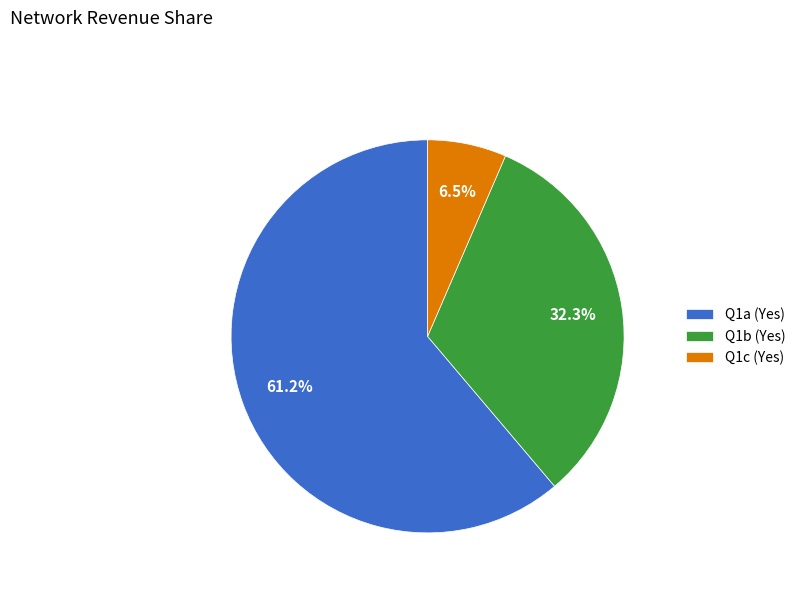

Approximately how many times larger is the value at Q1b (Yes) compared to Q1a (Yes)?

0.5